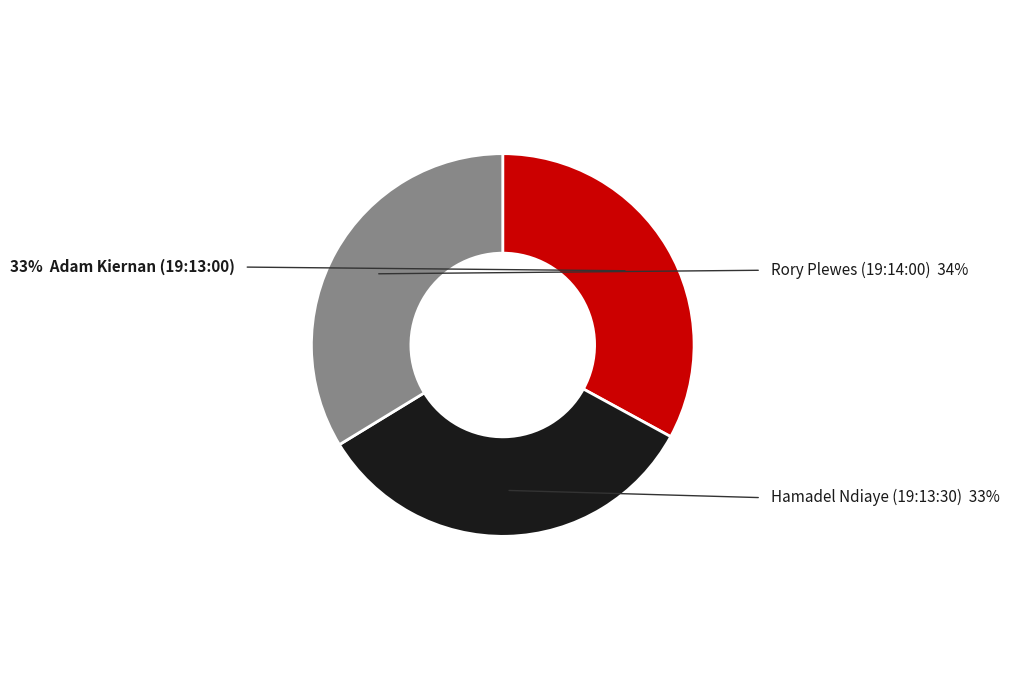

Does any single category account for the majority?

No